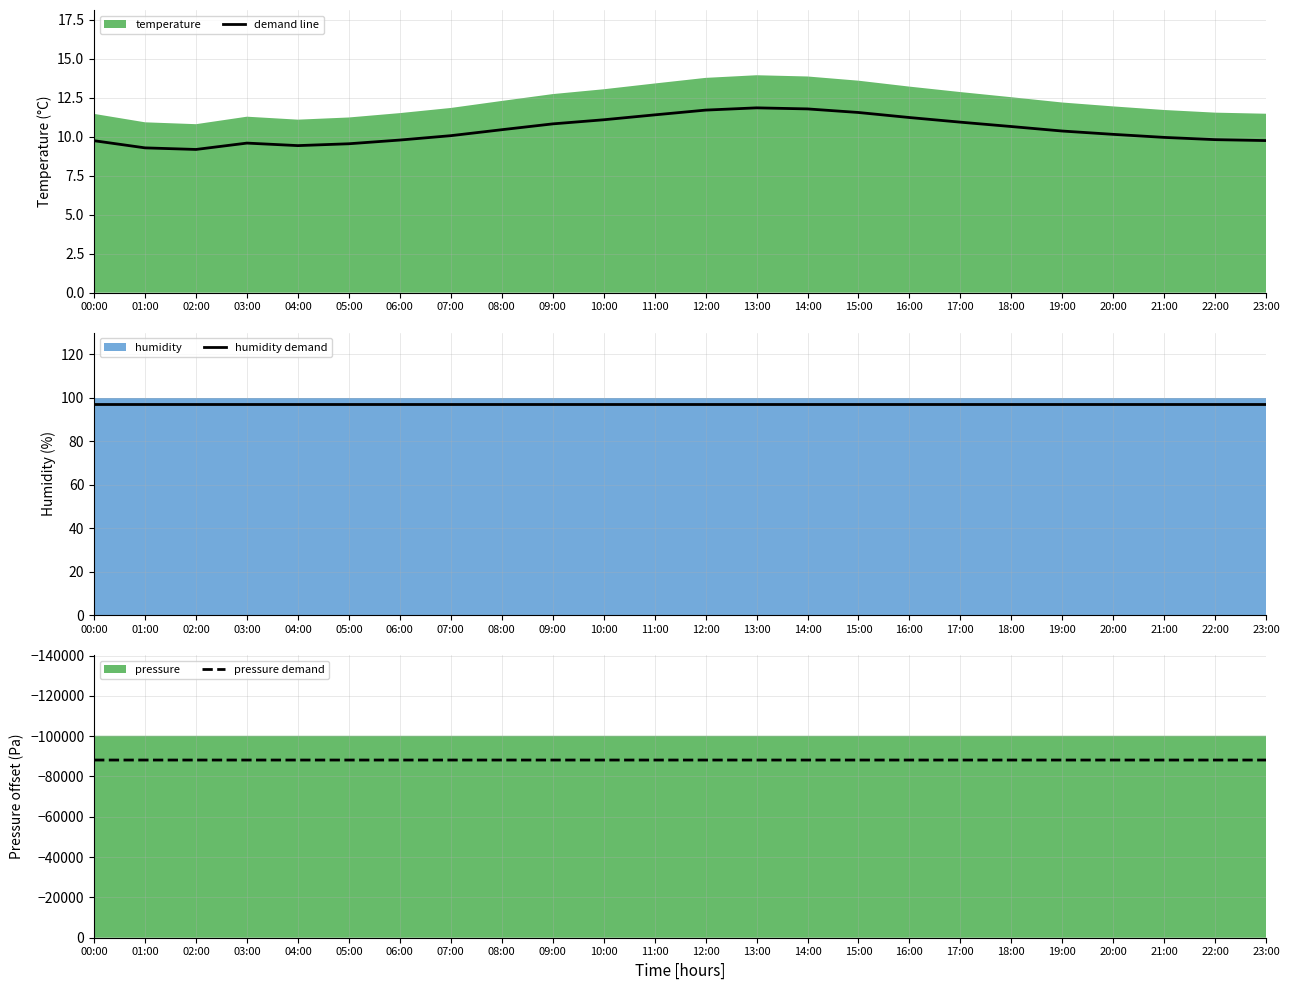

True or false: humidity demand and demand line intersect in this chart.

False